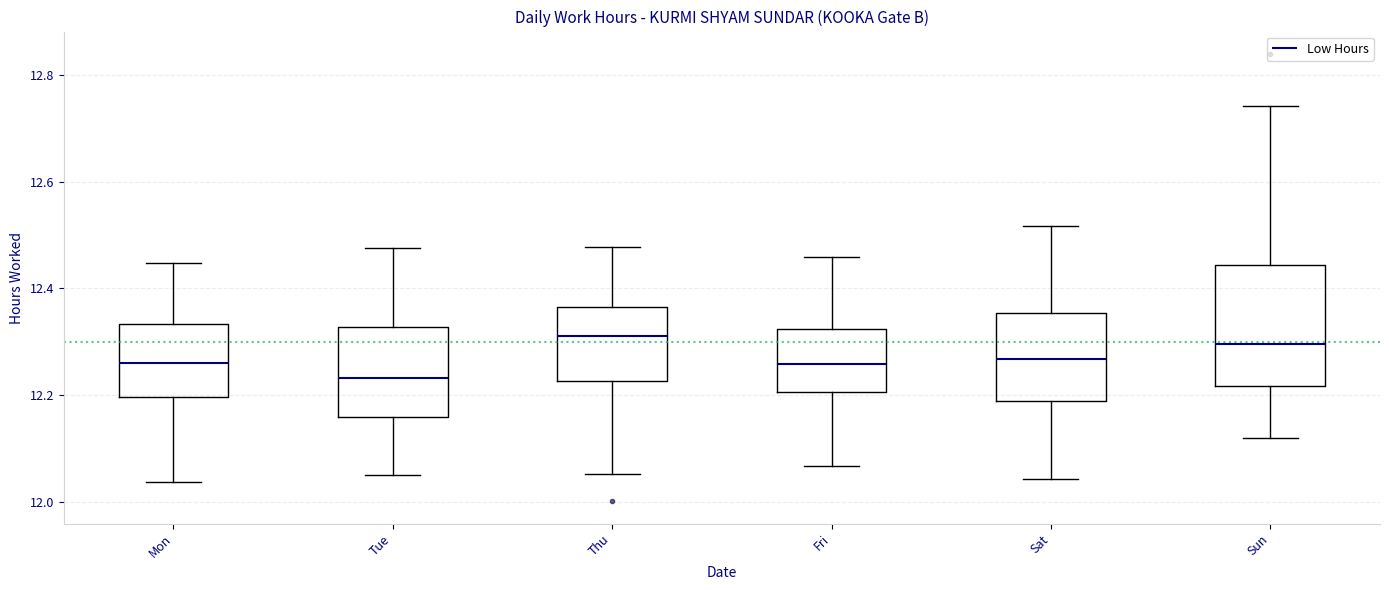

Reading left to right, transcribe this box plot: for each box, give where its median line is, the range the box spans, and where its two whiskers end, as read against the y-axis. The values are not printed on the chart, so give them approximately, as read against the axis.

Mon: median 12.26, box 12.20 to 12.34, whiskers 12.04 to 12.44
Tue: median 12.24, box 12.16 to 12.32, whiskers 12.04 to 12.48
Thu: median 12.32, box 12.22 to 12.36, whiskers 12.06 to 12.48
Fri: median 12.26, box 12.20 to 12.32, whiskers 12.06 to 12.46
Sat: median 12.26, box 12.18 to 12.36, whiskers 12.04 to 12.52
Sun: median 12.30, box 12.22 to 12.44, whiskers 12.12 to 12.74